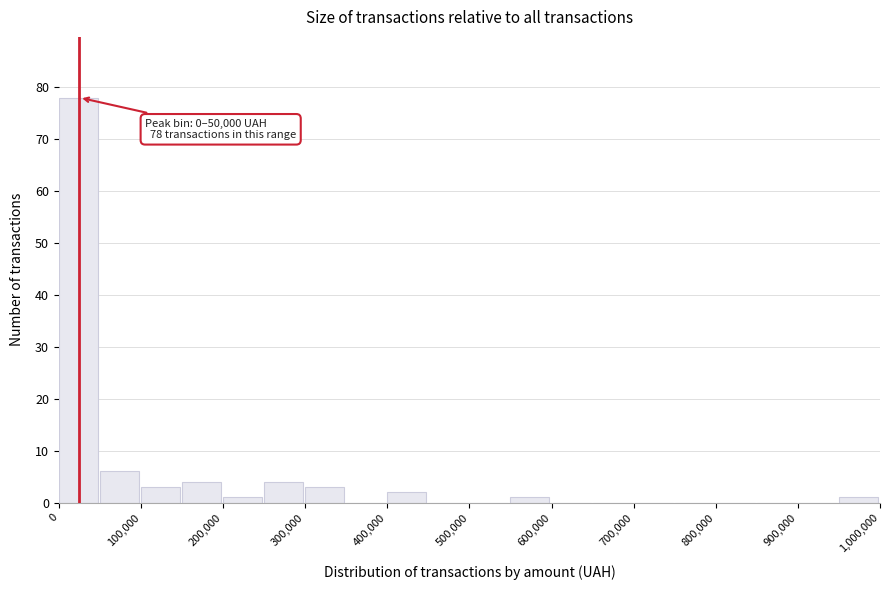

Which range on the x-axis has the tallest bar?

0 to 50000